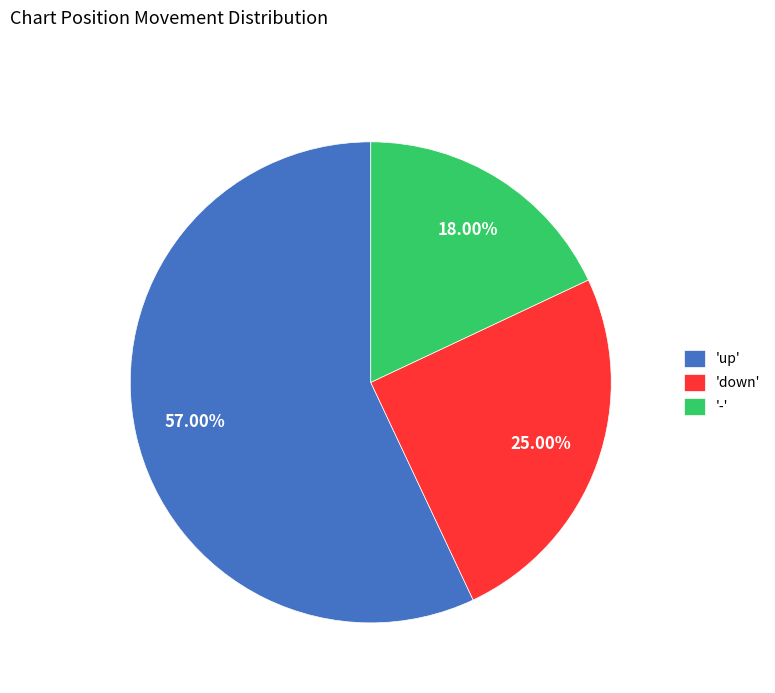

Approximately how many times larger is the value at 'up' compared to '-'?

3.2